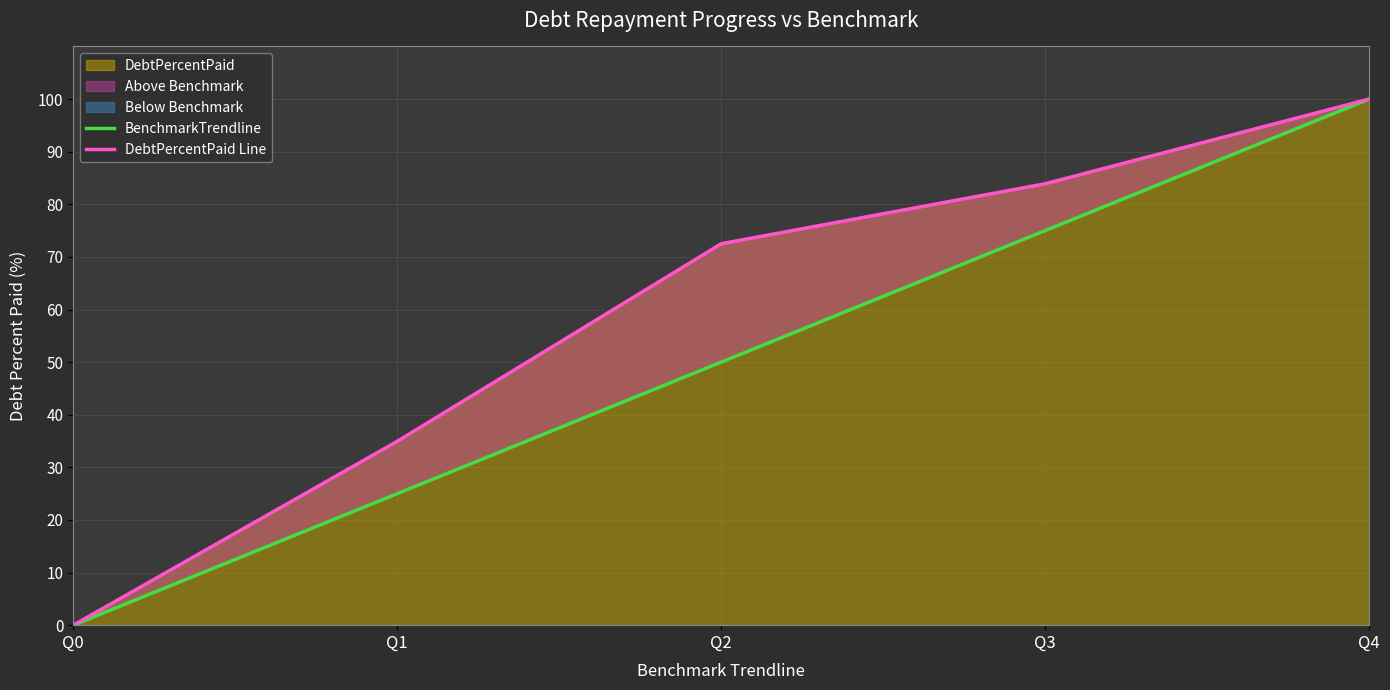

What is the sum of all DebtPercentPaid Line values?

291.4